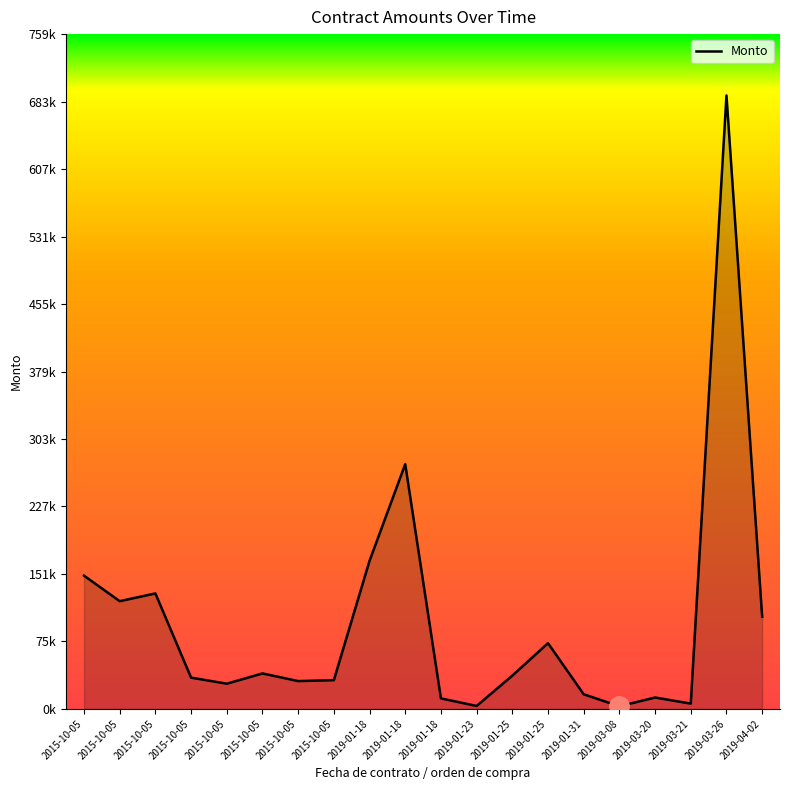

What is the ratio of the value at 2015-10-05 to the value at 2019-01-23?

9.3